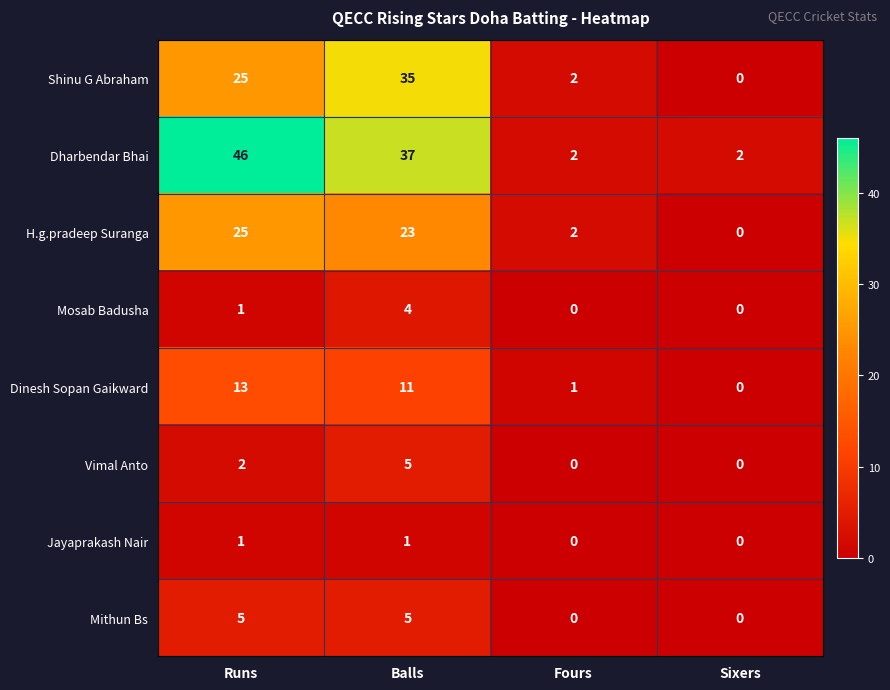

True or false: Mosab Badusha has a value of 2 at Sixers.

False